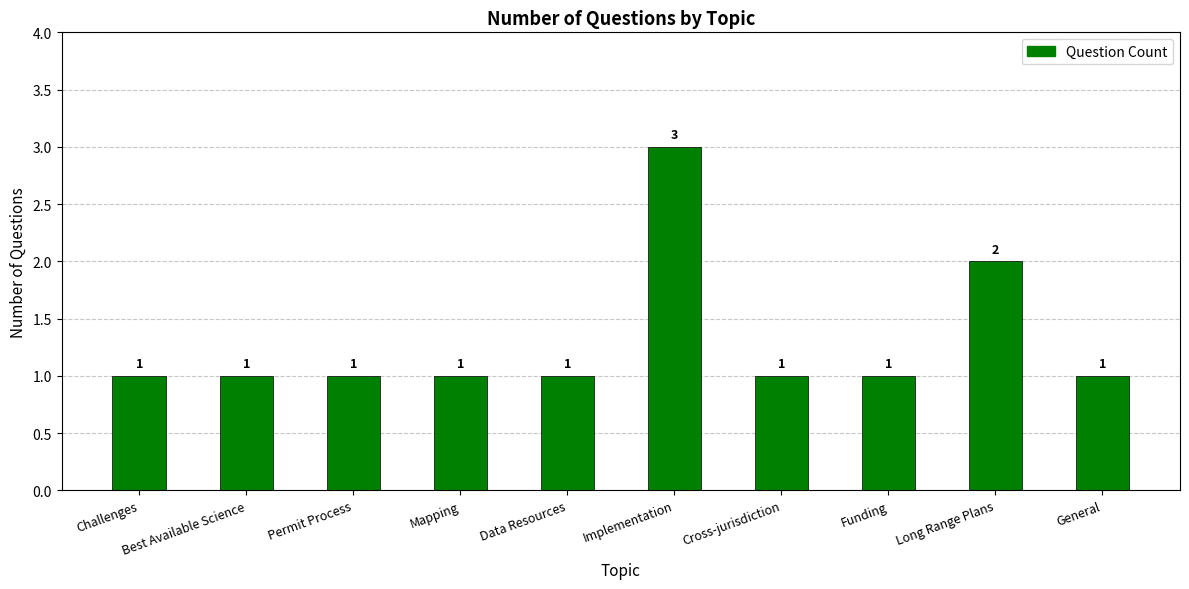

Reading left to right, extract all data points from this chart.

Challenges=1	Best Available Science=1	Permit Process=1	Mapping=1	Data Resources=1	Implementation=3	Cross-jurisdiction=1	Funding=1	Long Range Plans=2	General=1